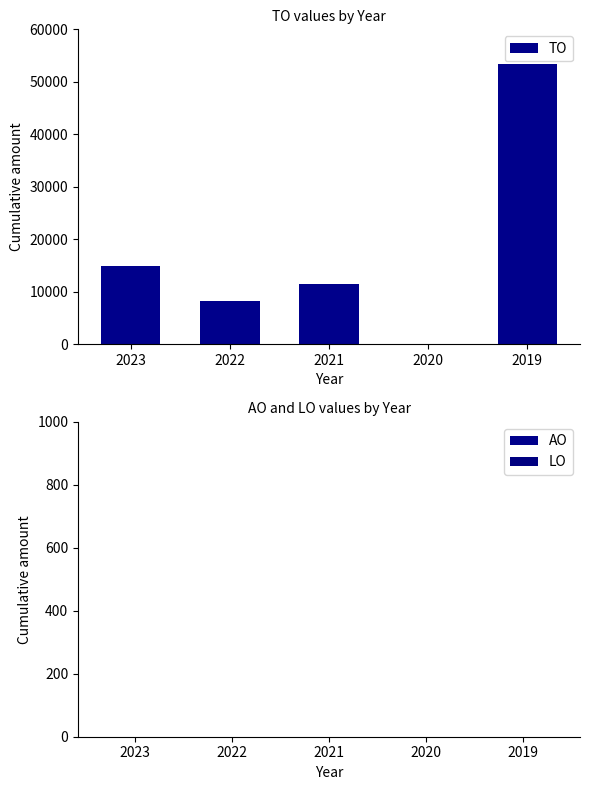

At which label is the value closest to 26650?

2023